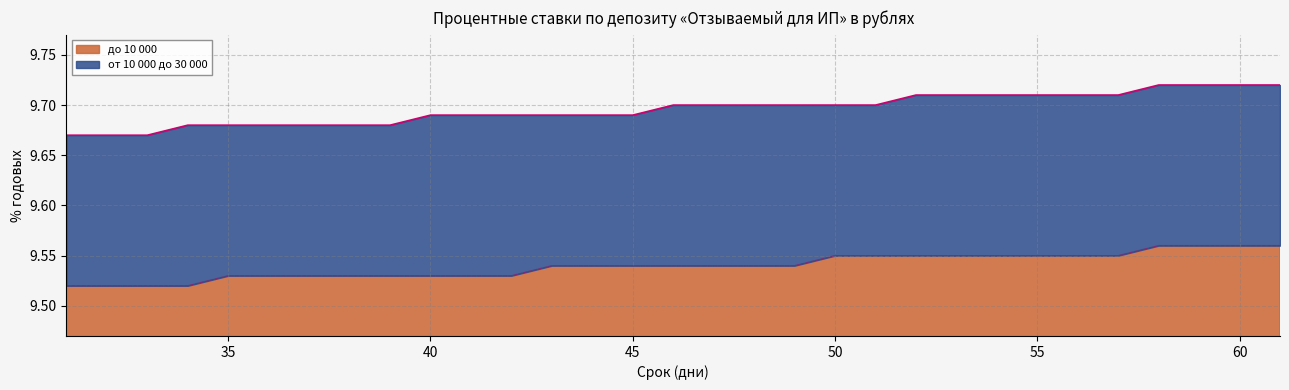

Reading left to right, extract all data points from this chart.

от 10 000 до 30 000: 9.7	9.7	9.7	9.7	9.7	9.7	9.7	9.7	9.7	9.7	9.7	9.7	9.7	9.7	9.7	9.7	9.7	9.7	9.7	9.7	9.7	9.7	9.7	9.7	9.7	9.7	9.7	9.7	9.7	9.7	9.7
до 10 000: 9.5	9.5	9.5	9.5	9.5	9.5	9.5	9.5	9.5	9.5	9.5	9.5	9.5	9.5	9.5	9.5	9.5	9.5	9.5	9.6	9.6	9.6	9.6	9.6	9.6	9.6	9.6	9.6	9.6	9.6	9.6